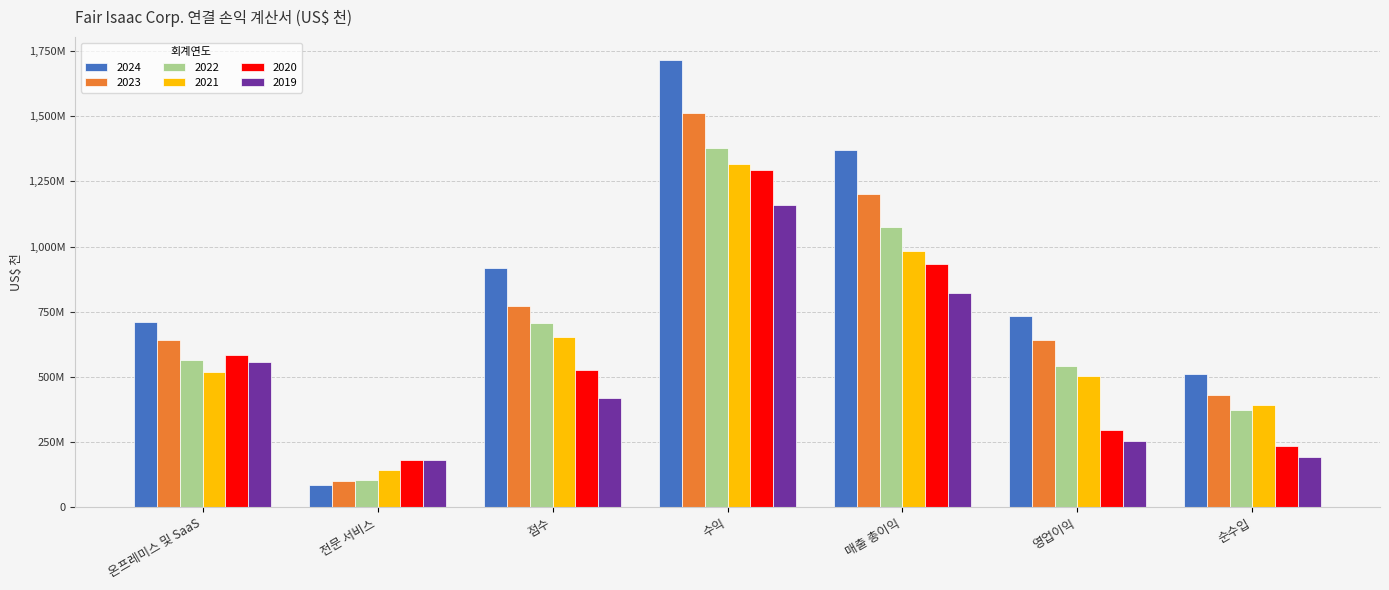

Reading left to right, list all the values displayed in this chart.

2024: 온프레미스 및 SaaS=711340	전문 서비스=86536	점수=919650	수익=1717526	매출 총이익=1369320	영업이익=733629	순수입=512811
2023: 온프레미스 및 SaaS=640182	전문 서비스=99547	점수=773828	수익=1513557	매출 총이익=1202504	영업이익=642830	순수입=429375
2022: 온프레미스 및 SaaS=564751	전문 서비스=105876	점수=706643	수익=1377270	매출 총이익=1075096	영업이익=542414	순수입=373541
2021: 온프레미스 및 SaaS=517888	전문 서비스=144501	점수=654147	수익=1316536	매출 총이익=984074	영업이익=505489	순수입=392084
2020: 온프레미스 및 SaaS=584576	전문 서비스=181439	점수=528547	수익=1294562	매출 총이익=933420	영업이익=295969	순수입=236411
2019: 온프레미스 및 SaaS=556968	전문 서비스=181938	점수=421177	수익=1160083	매출 총이익=823238	영업이익=253548	순수입=192124